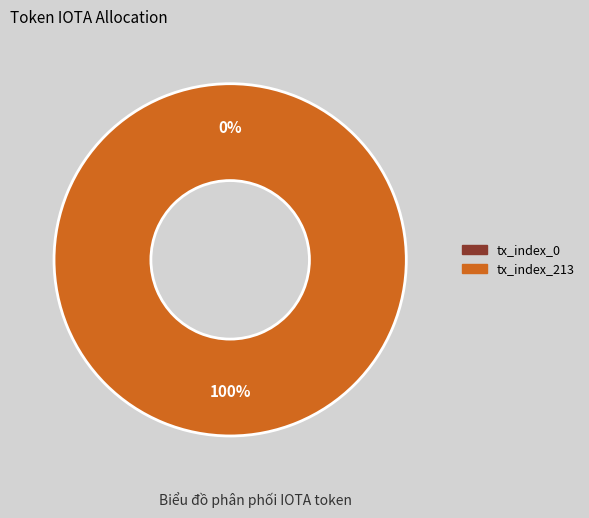

How many segments does this pie chart have?

2